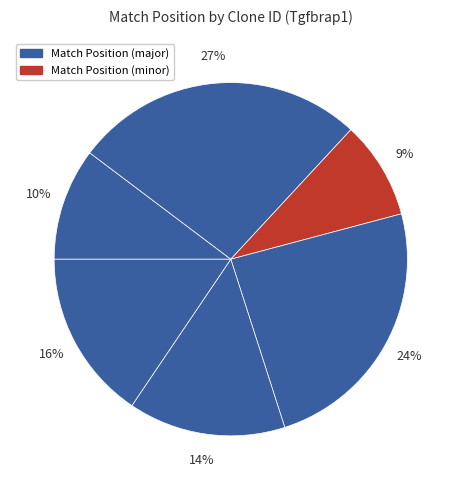

How many slices are in this pie chart?

6